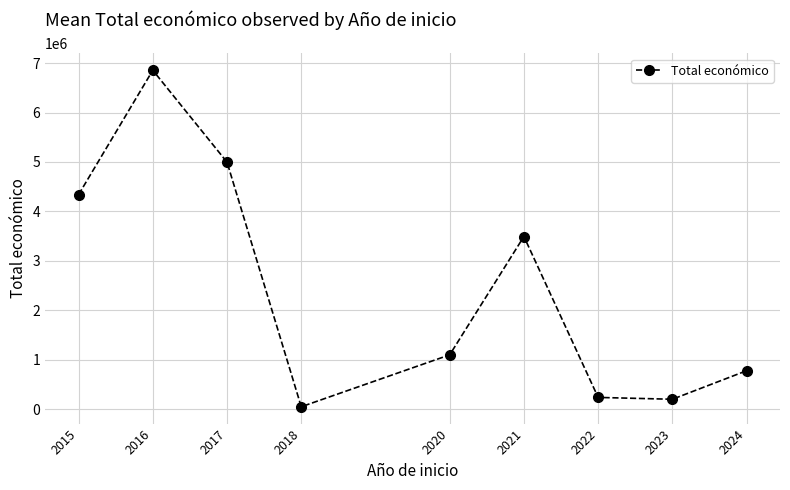

What is the difference between the values at 2016 and 2024?

6076340.9